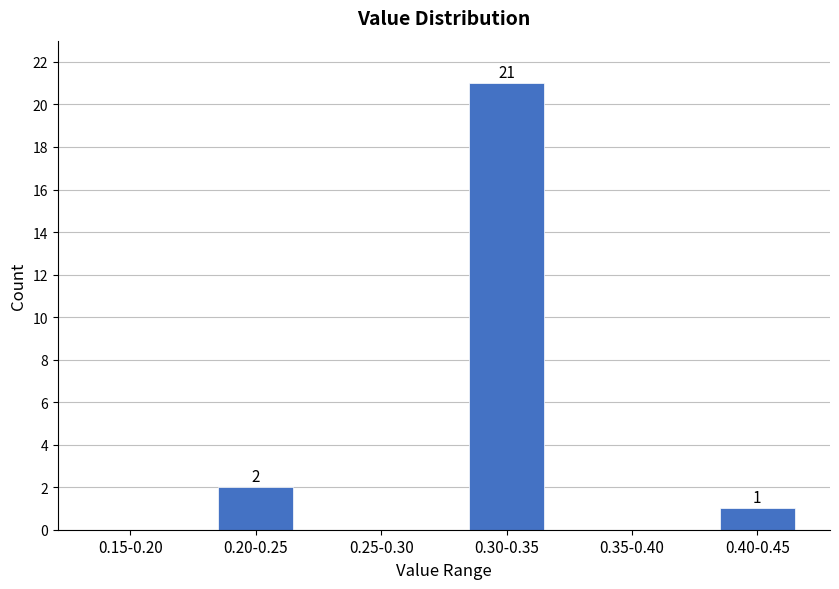

Reading left to right, transcribe all the data shown in this chart.

0.15-0.20=0	0.20-0.25=2	0.25-0.30=0	0.30-0.35=21	0.35-0.40=0	0.40-0.45=1